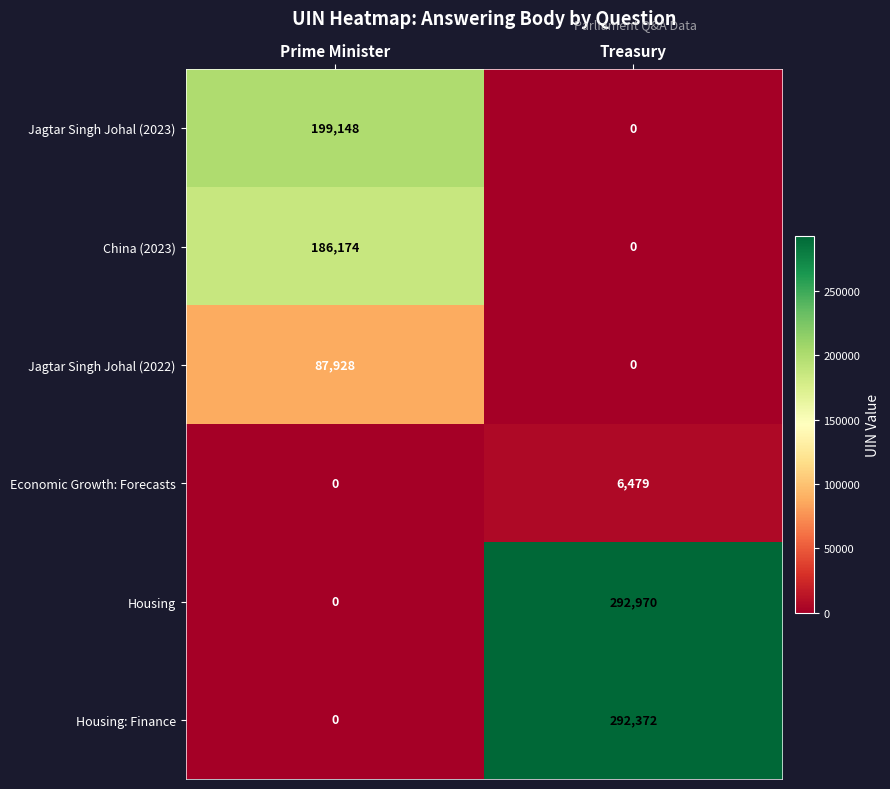

Reading right to left, transcribe all the data shown in this chart.

Jagtar Singh Johal (2023): Treasury=0	Prime Minister=199148
China (2023): Treasury=0	Prime Minister=186174
Jagtar Singh Johal (2022): Treasury=0	Prime Minister=87928
Economic Growth: Forecasts: Treasury=6479	Prime Minister=0
Housing: Treasury=292970	Prime Minister=0
Housing: Finance: Treasury=292372	Prime Minister=0